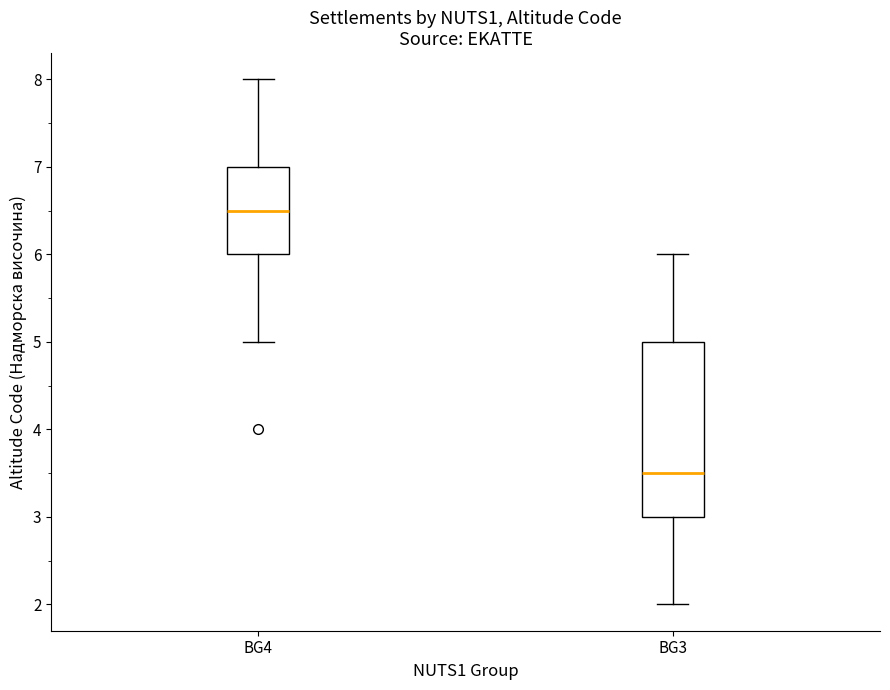

Which box has the lowest median line?

BG3